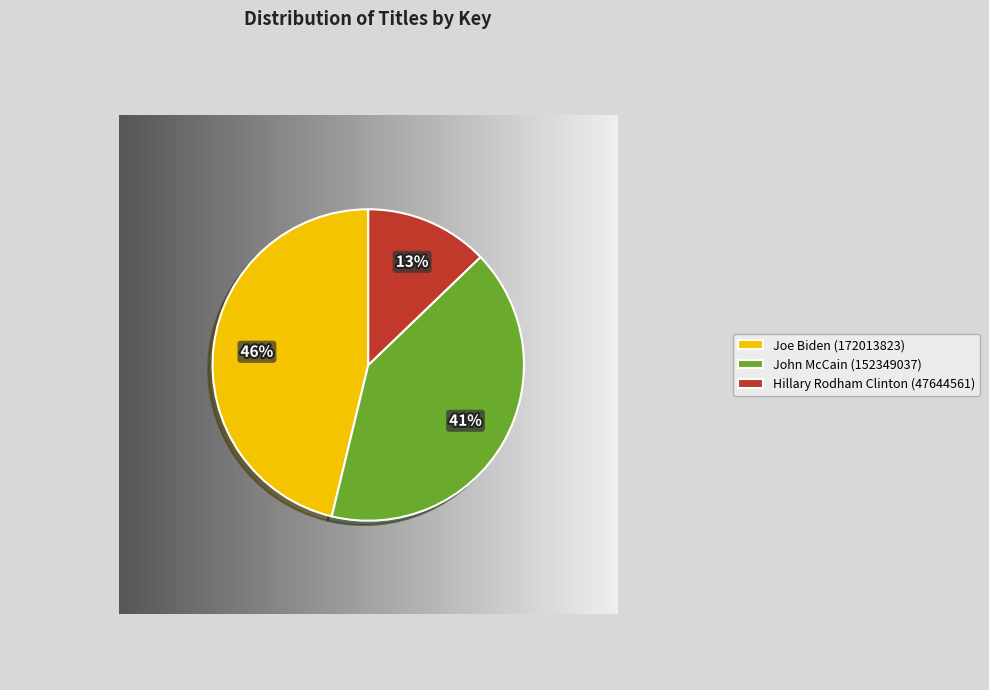

What is the total percentage of Joe Biden (172013823) and John McCain (152349037)?

87.2%